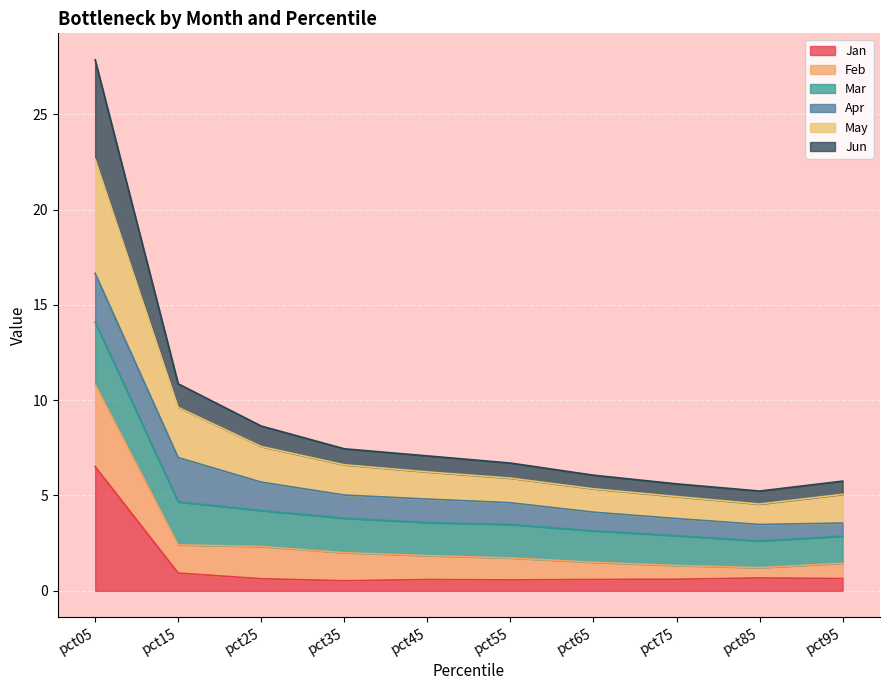

What is the maximum value for Jan?

6.5